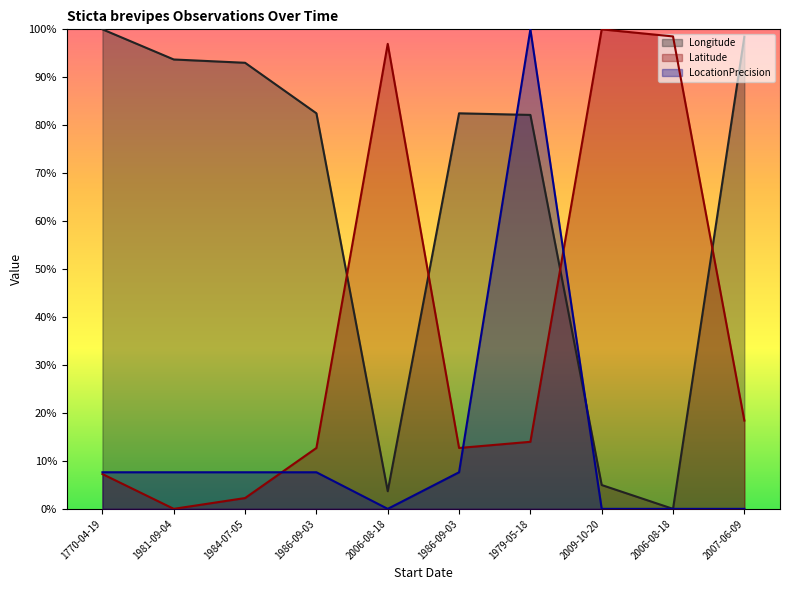

What are all the series names shown in the legend?

Longitude, Latitude, LocationPrecision